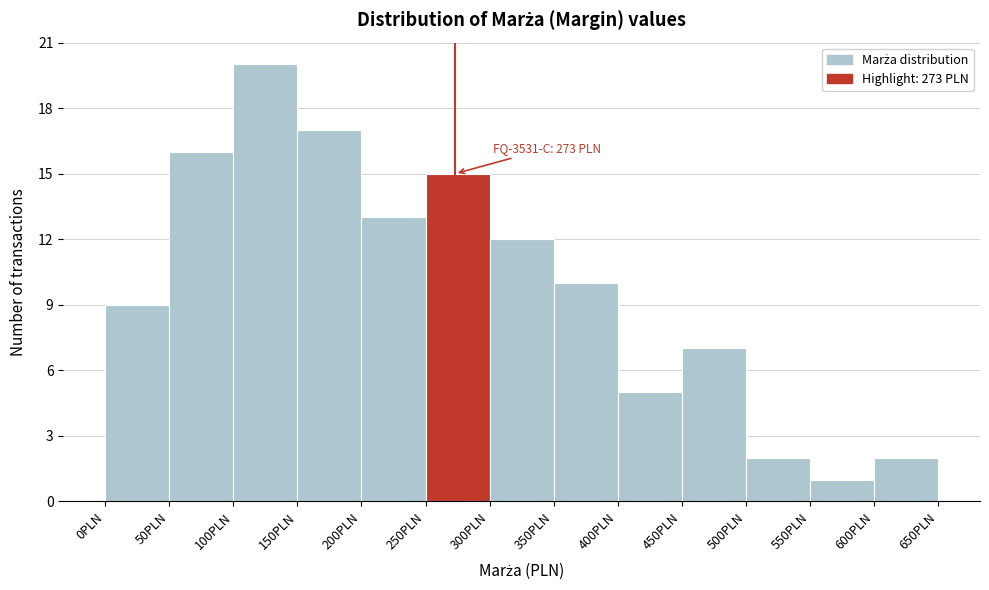

Which range on the x-axis has the tallest bar?

100 to 150